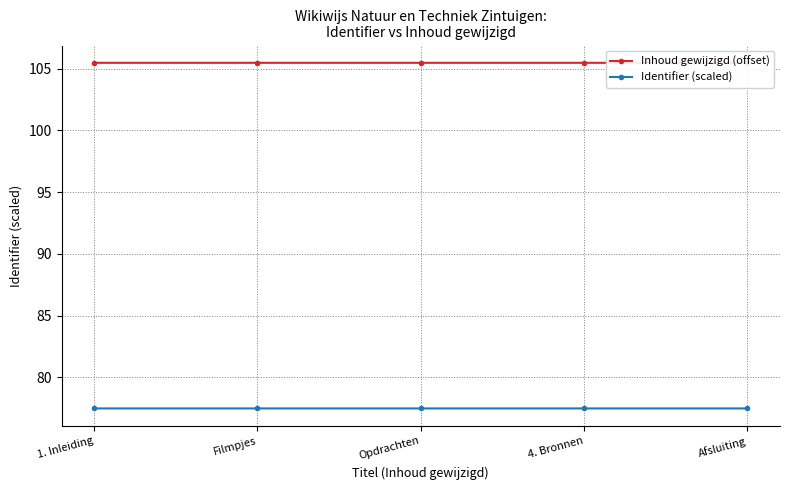

Which series has the widest spread of values?

Inhoud gewijzigd (offset)